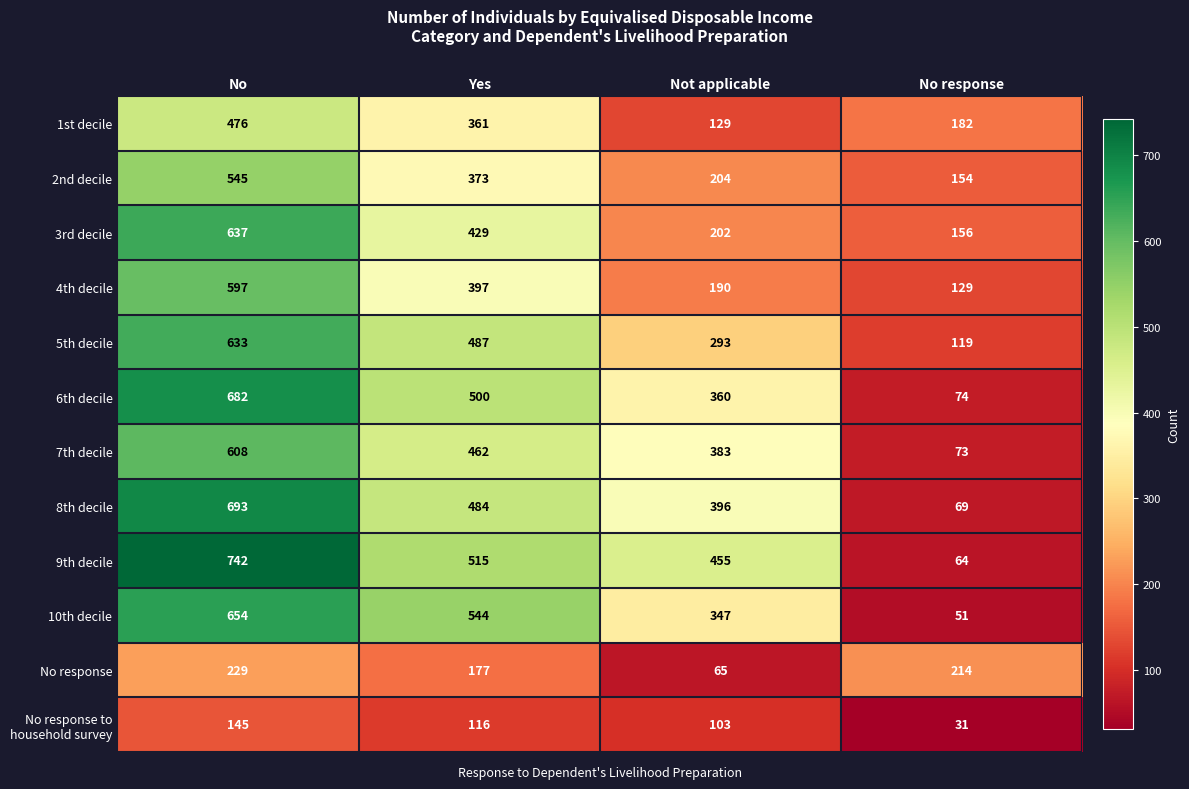

Count the number of categories in the chart.

4